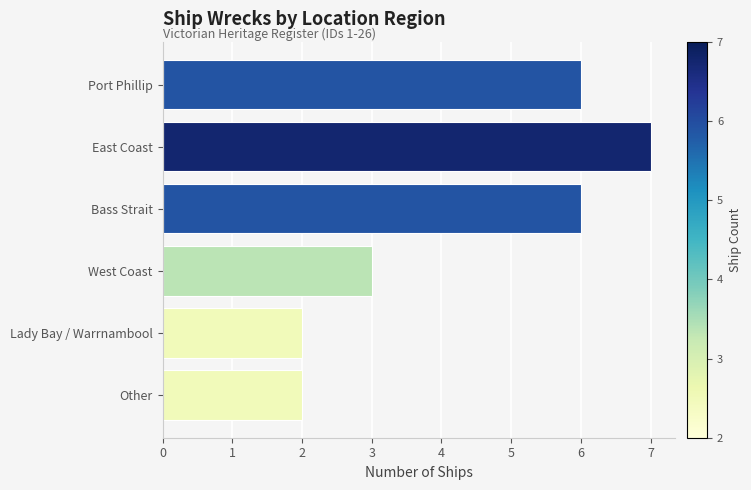

What is the ratio of the value at Bass Strait to the value at West Coast?

2.0